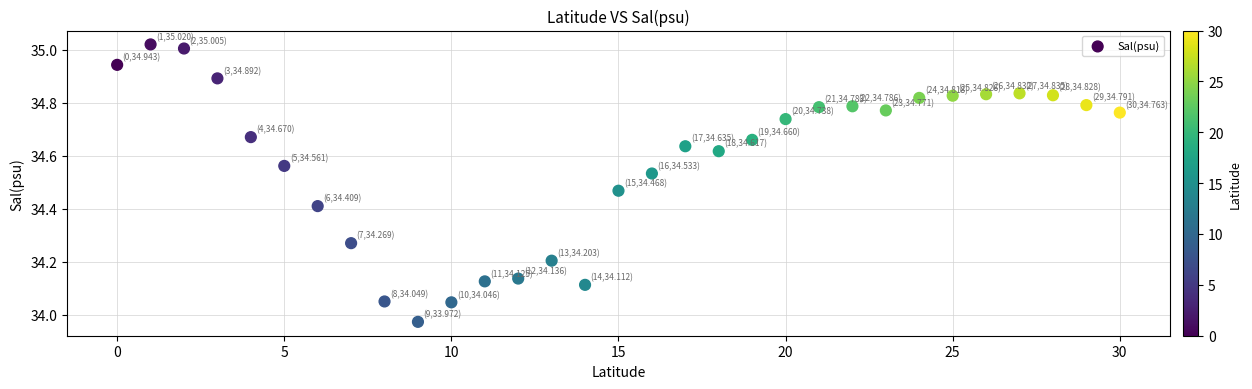

What is the range of Y values (max minus min)?

1.0